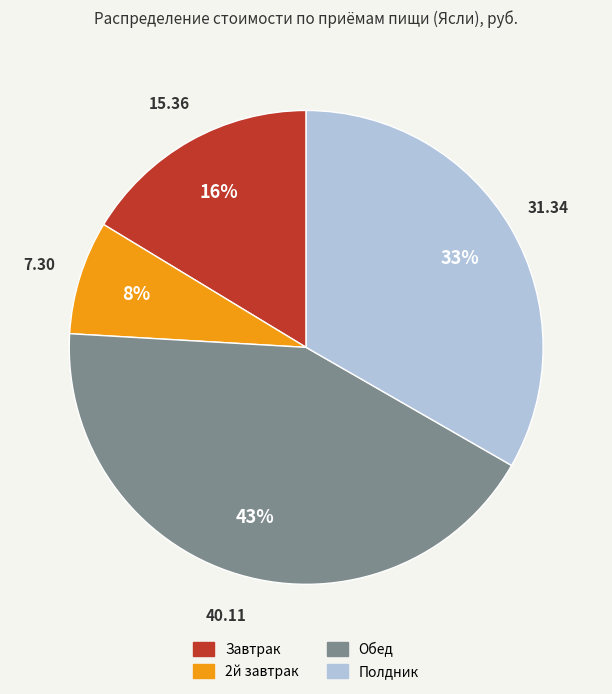

What is the ratio of the value at Завтрак to the value at Обед?

0.4